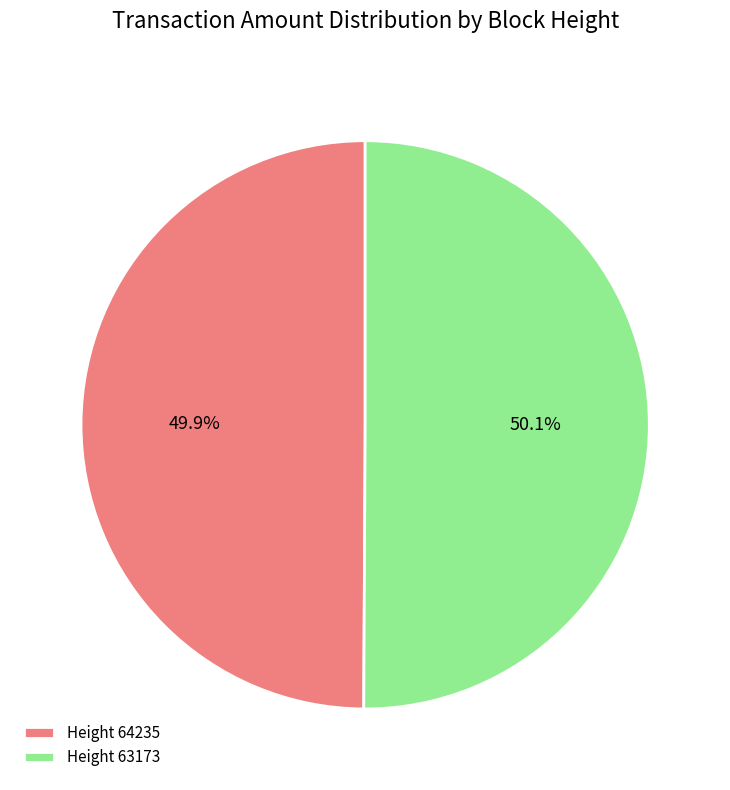

Combined, what portion of the pie is Height 64235 and Height 63173?

100.0%